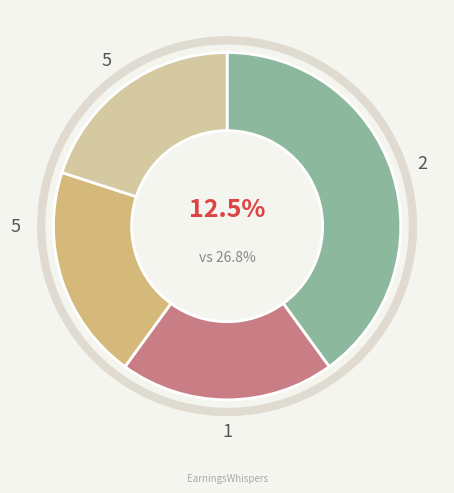

Is there a majority slice in this chart?

No